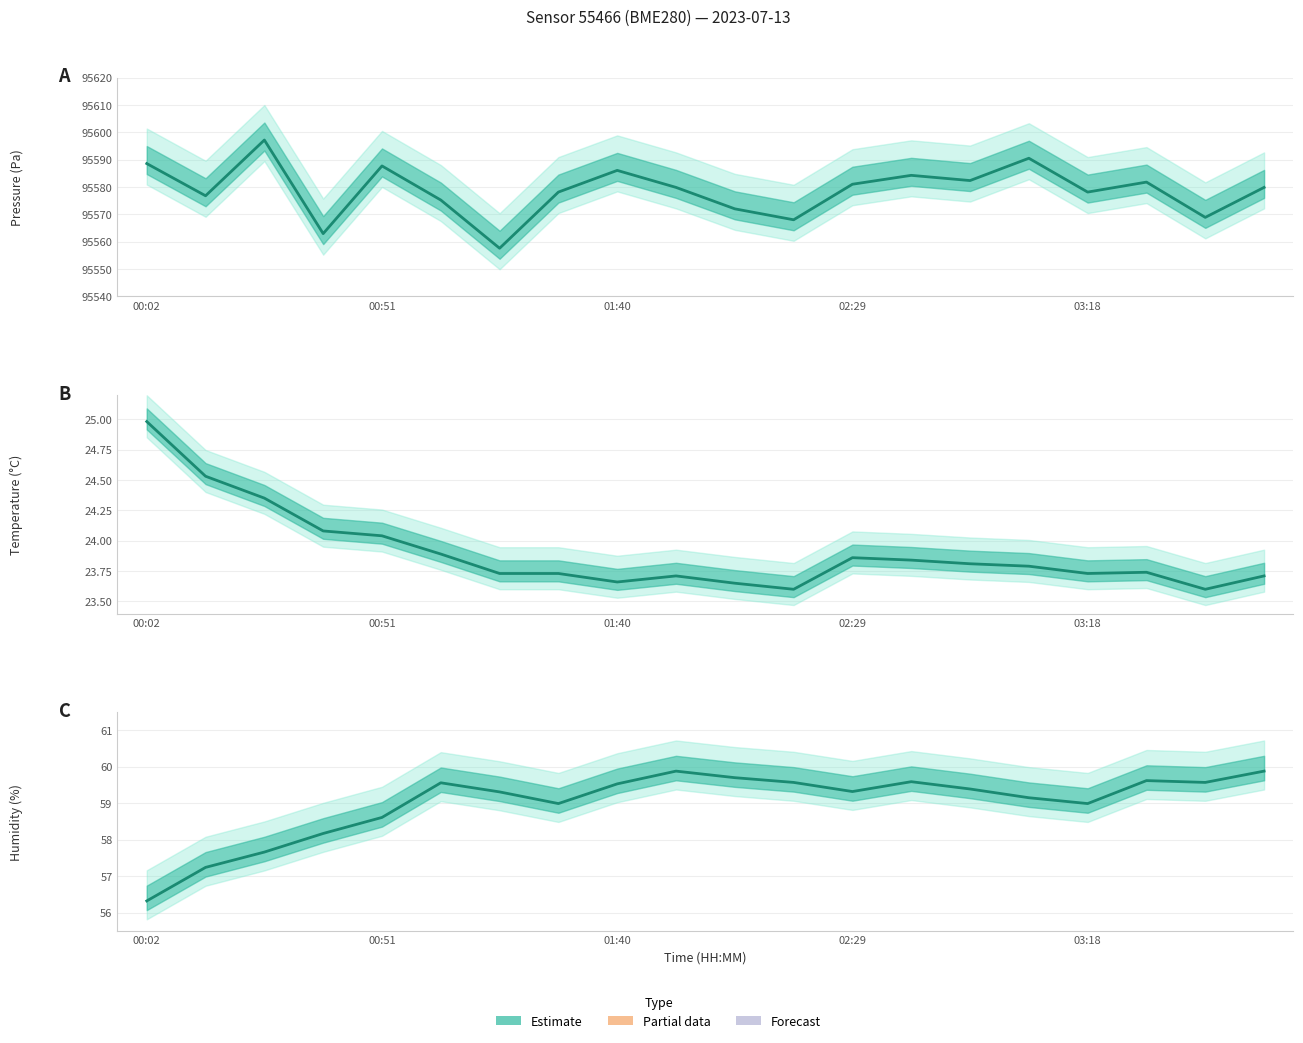

How many interior local peaks (higher than both neighbors) does the data have?

4